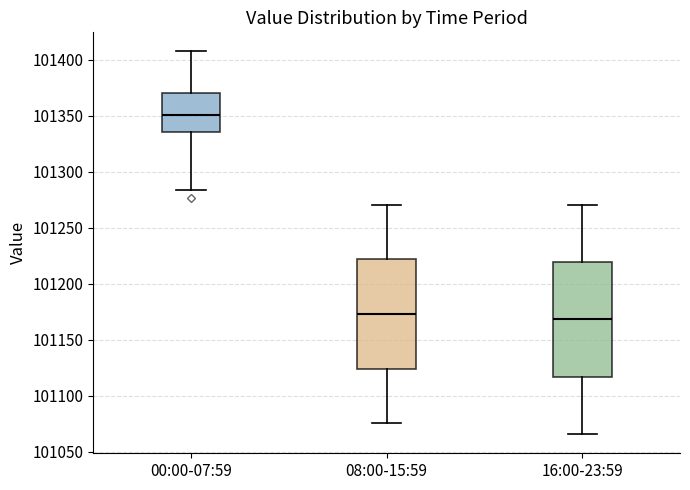

Which box's median line is the highest?

00:00-07:59